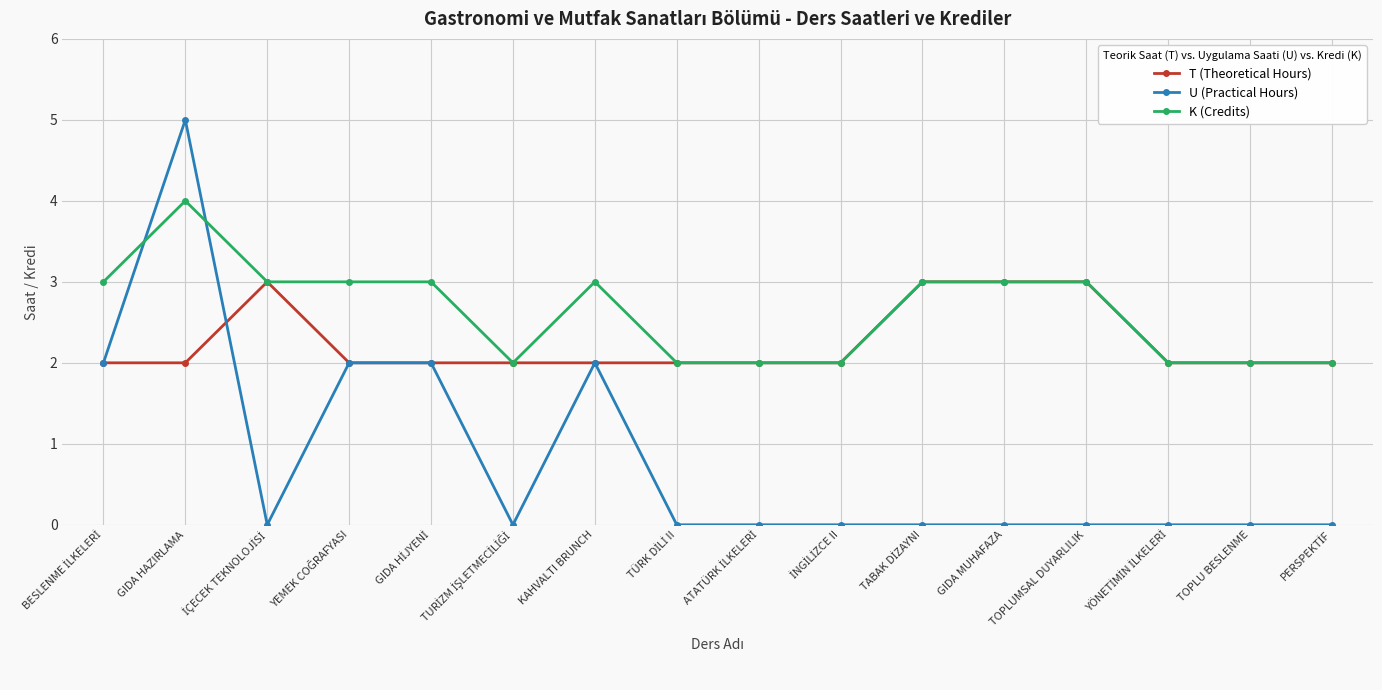

List the series in order of their overall mean, highest first.

K (Credits), T (Theoretical Hours), U (Practical Hours)